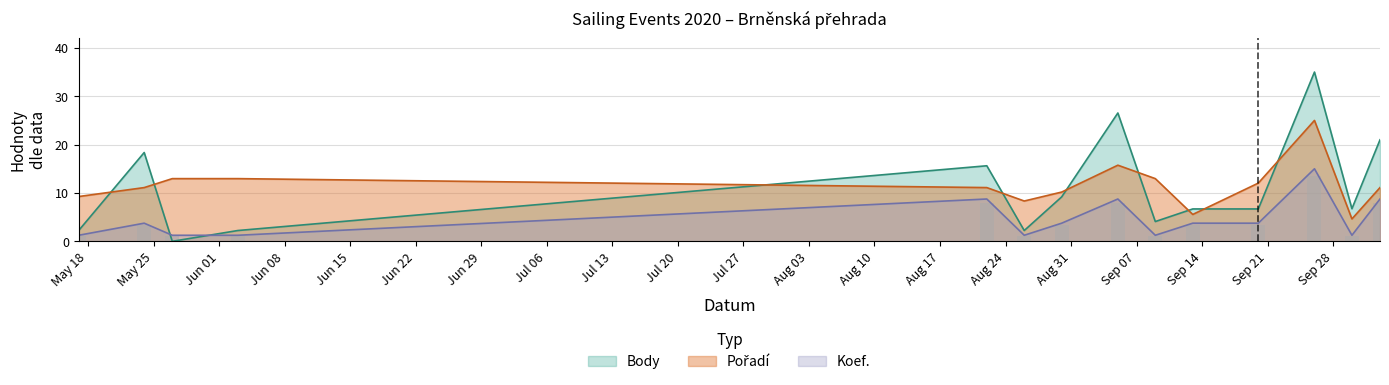

At 2020-09-26, list the series in order from smallest to largest.

Koef., Pořadí, Body